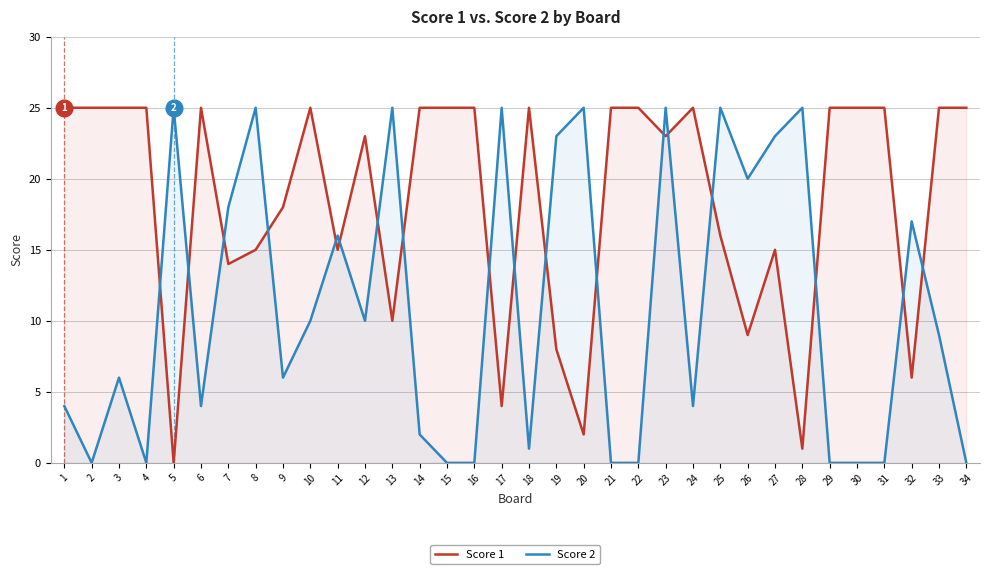

Does the chart display data point markers on the line(s)?

No